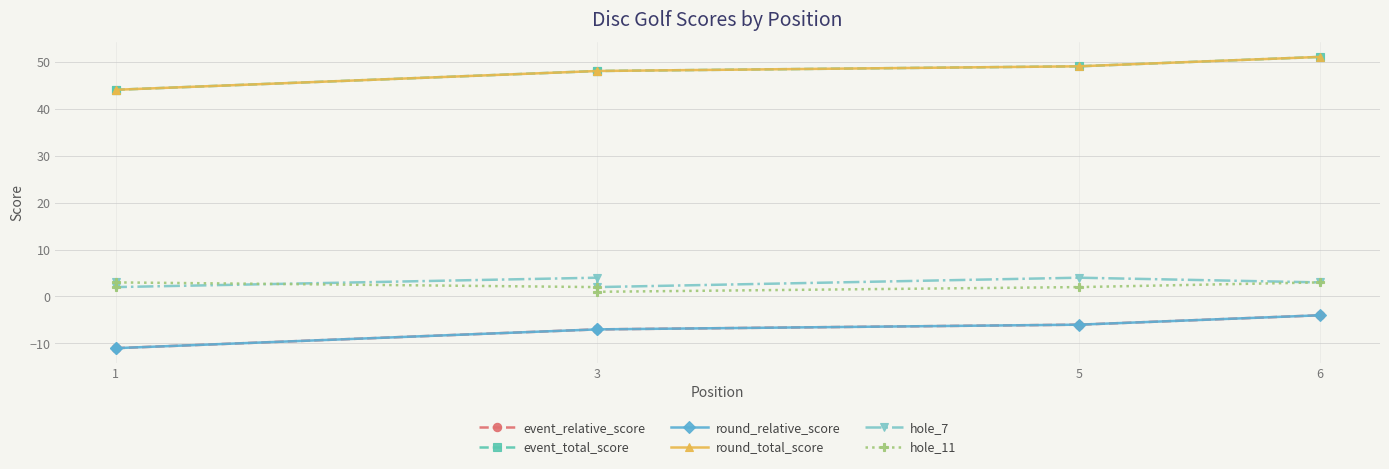

Does the chart have visible grid lines?

Yes